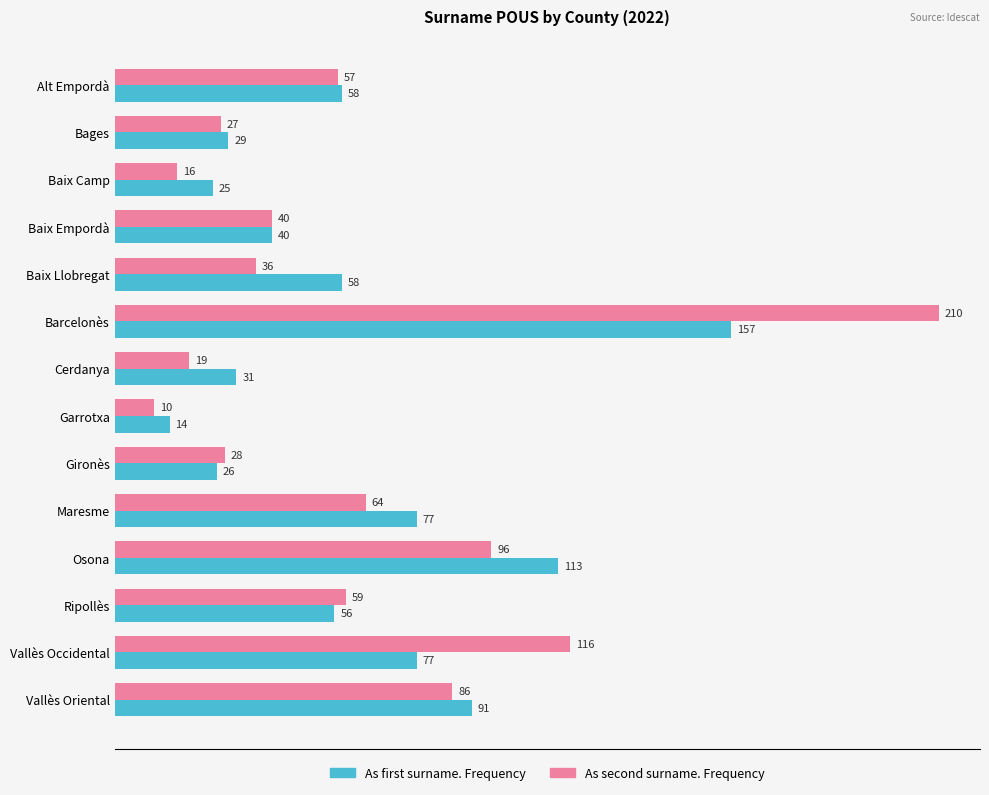

Between Baix Camp and Gironès, which series saw the biggest shift?

As second surname. Frequency